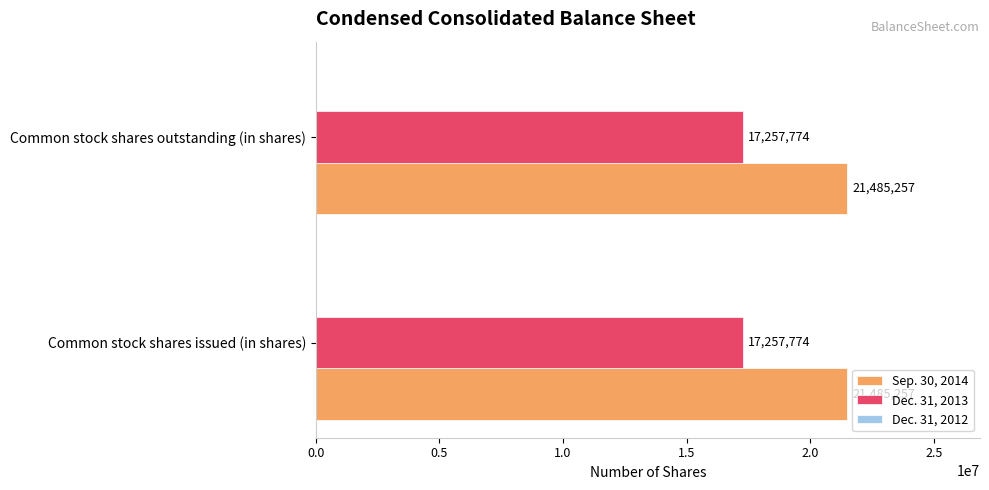

What is the sum of all Sep. 30, 2014 values?

42970514